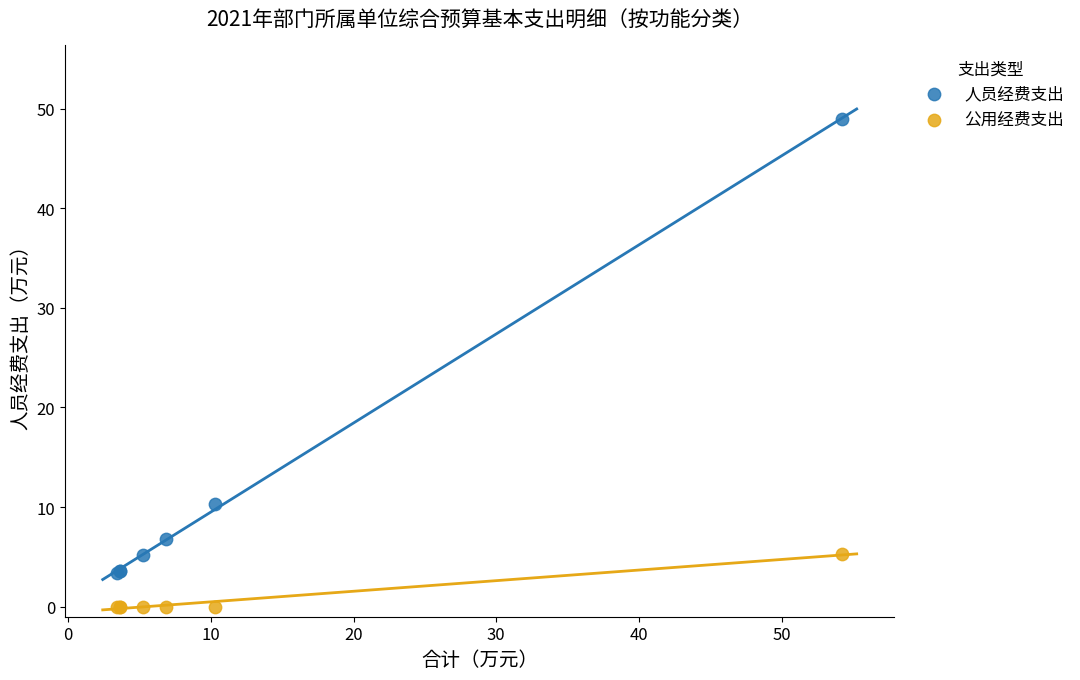

Which series has the widest spread of Y values?

人员经费支出